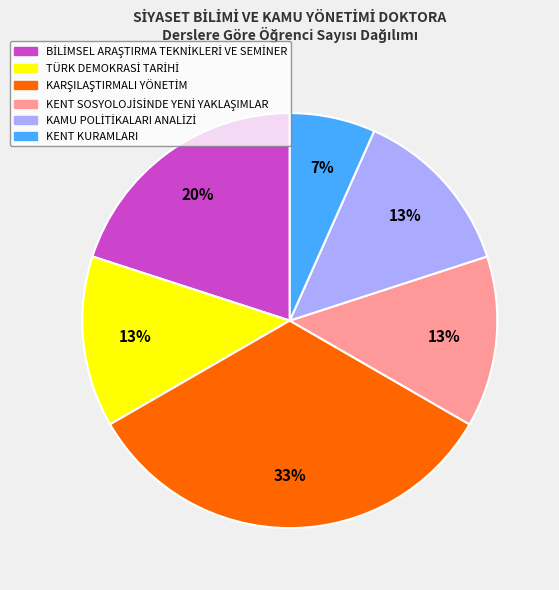

How many slices are in this pie chart?

6